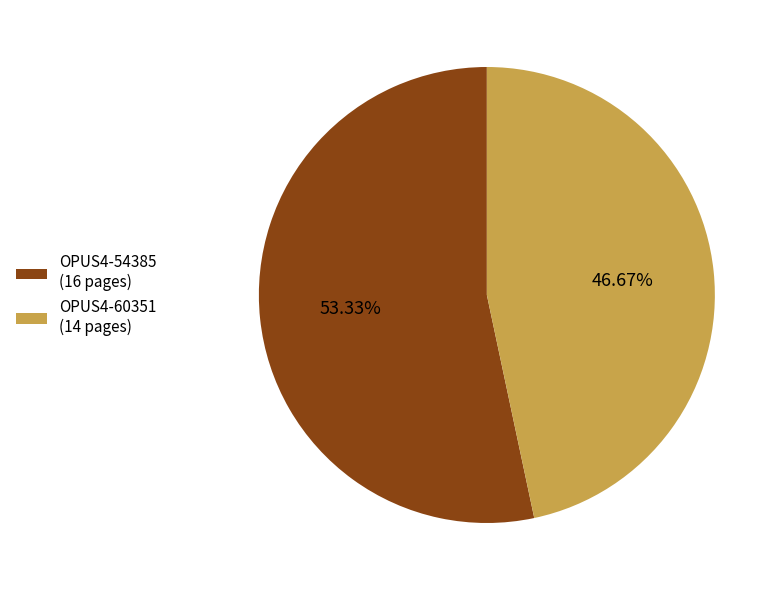

What is the largest slice in the pie chart?

OPUS4-54385